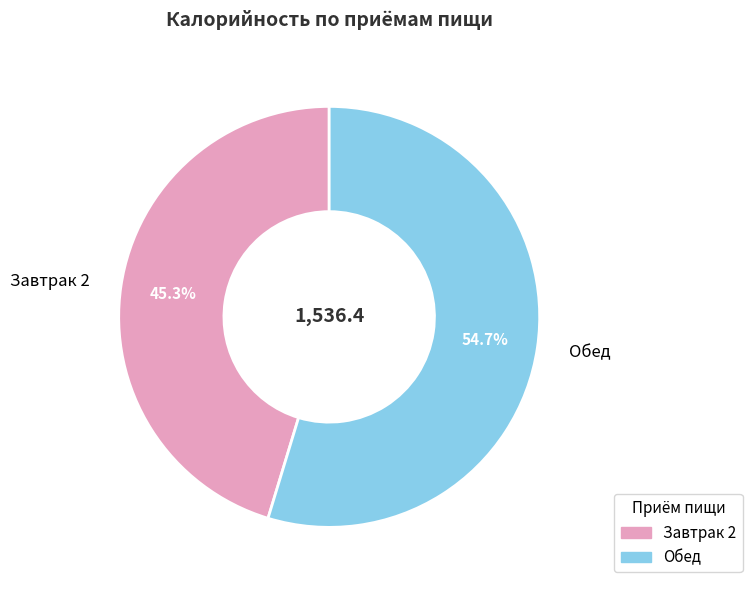

What is the total percentage of Завтрак 2 and Обед?

100.0%